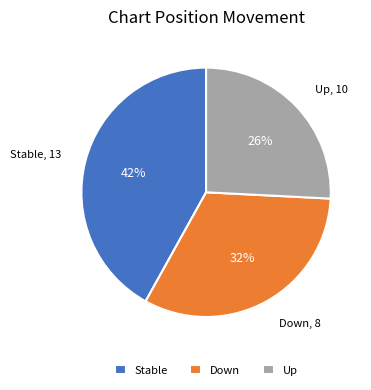

Rank the categories by value from lowest to highest.

Up, Down, Stable